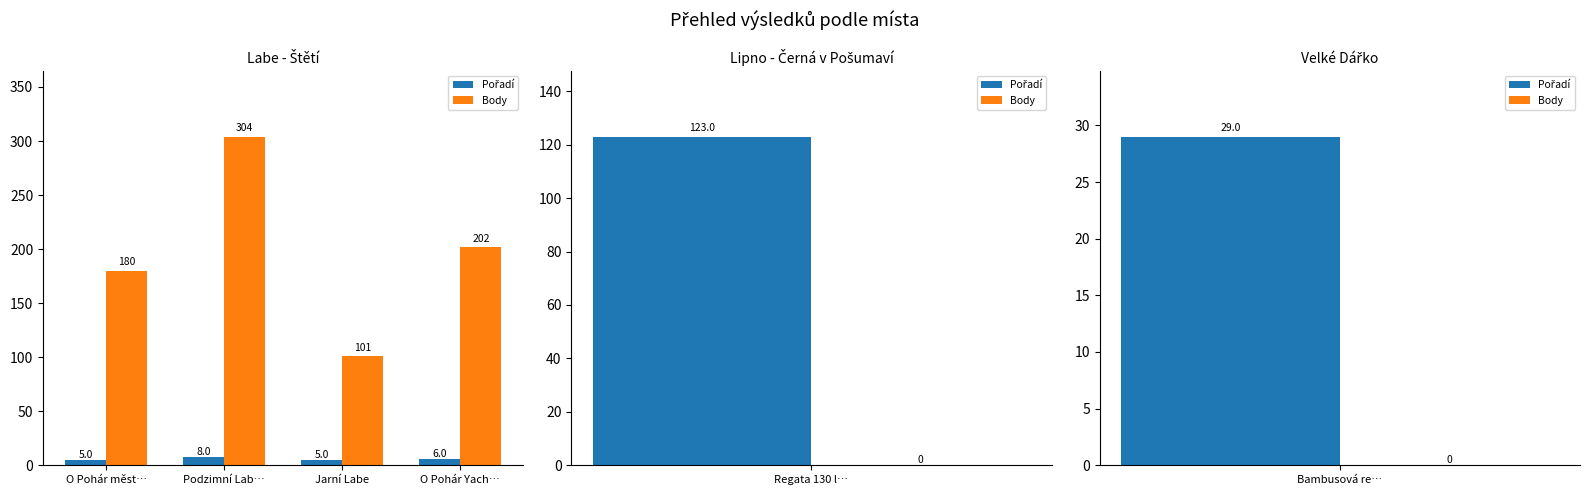

At which category does the chart reach its minimum across all series?

O Pohár měst…